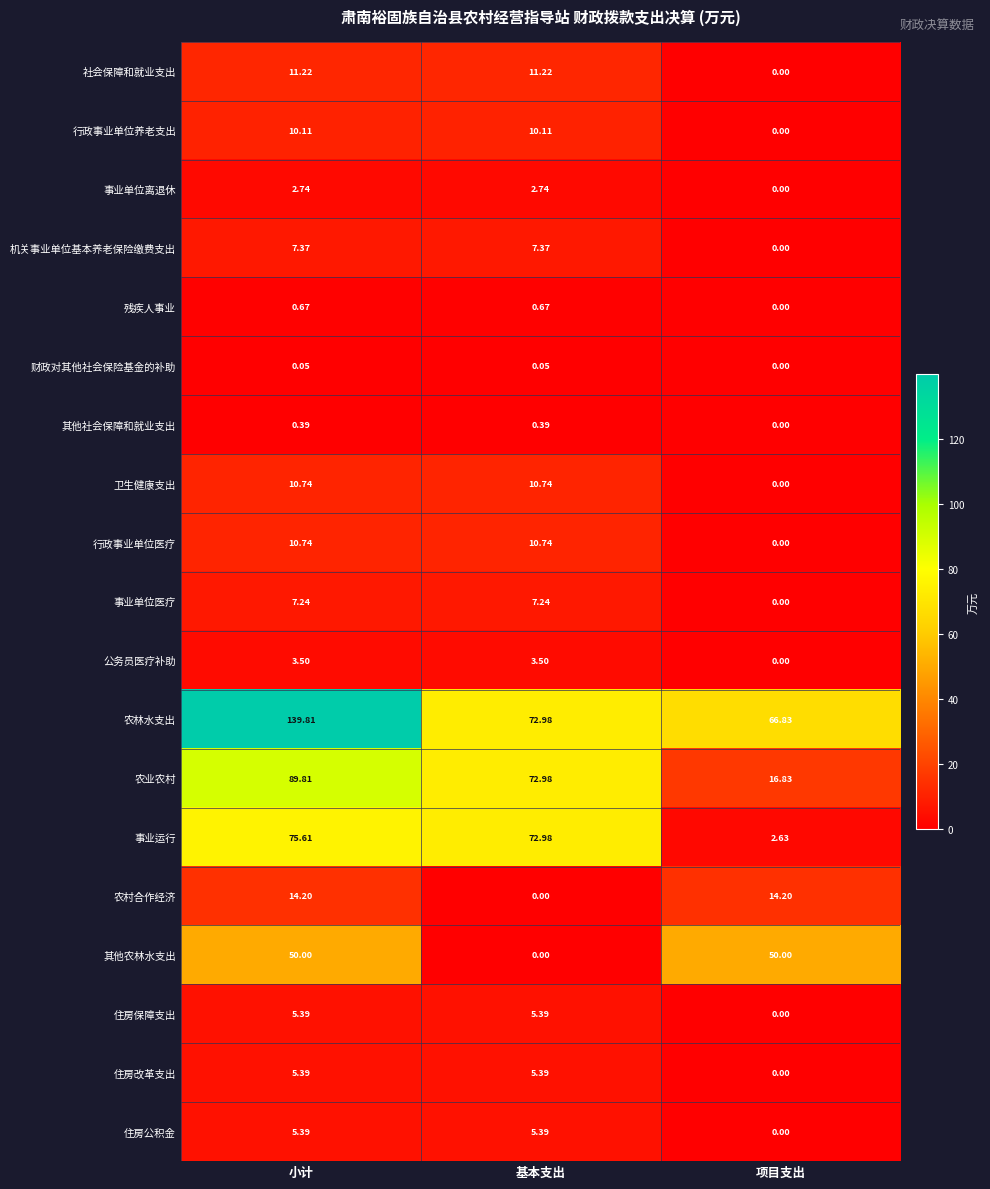

Which series has the largest total across all categories?

农林水支出